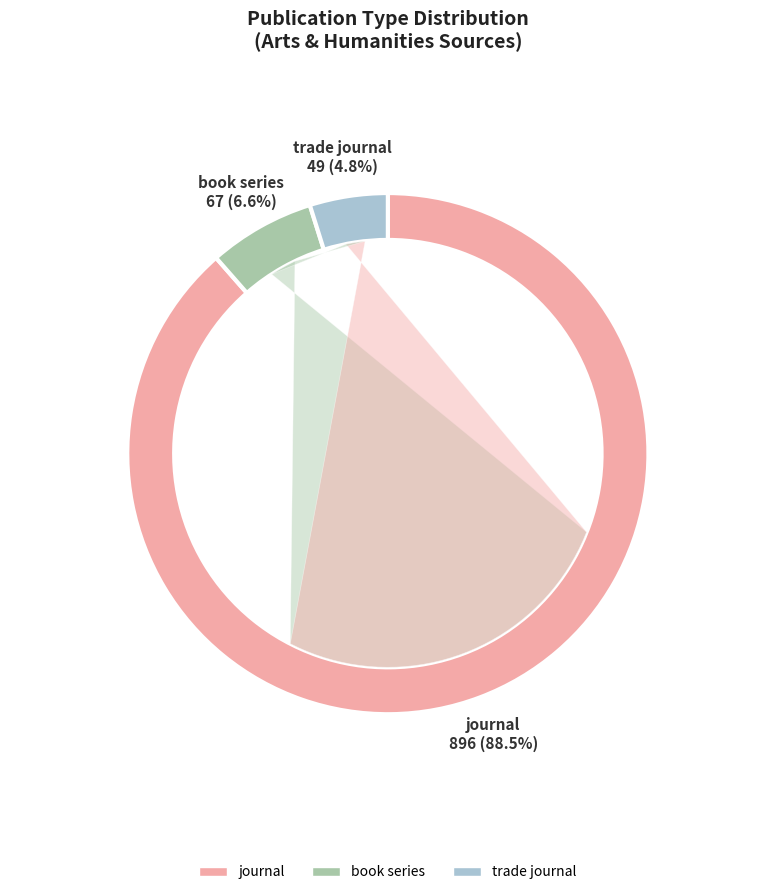

To the nearest percent, what is the combined percentage of trade journal and book series?

11%